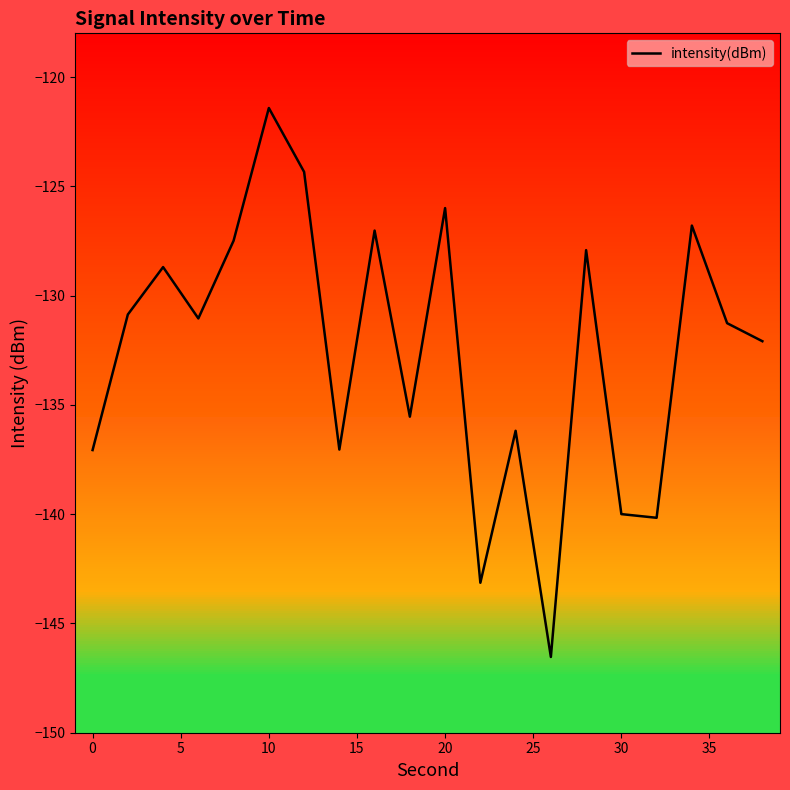

What is the greatest value displayed?

-121.4